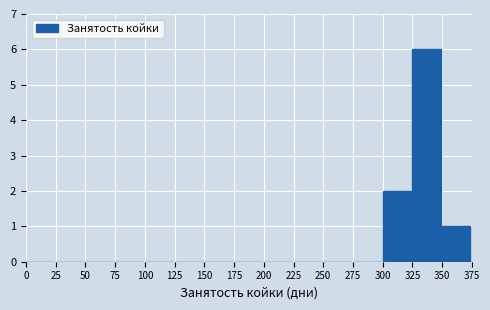

Reading left to right, list every bar in this chart as the range it spans on the x-axis followed by its height. The values are not printed on the chart, so give them approximately, as read against the axis.

0 to 25: 0
25 to 50: 0
50 to 75: 0
75 to 100: 0
100 to 125: 0
125 to 150: 0
150 to 175: 0
175 to 200: 0
200 to 225: 0
225 to 250: 0
250 to 275: 0
275 to 300: 0
300 to 325: 2
325 to 350: 6
350 to 375: 1